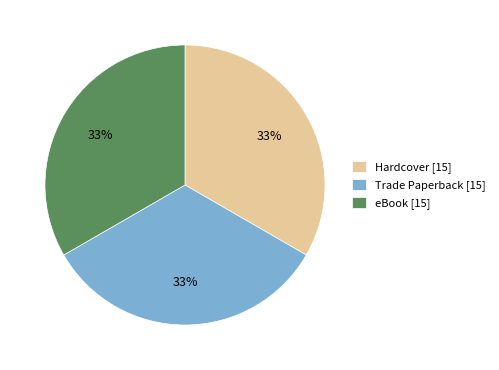

Does any single category account for the majority?

No